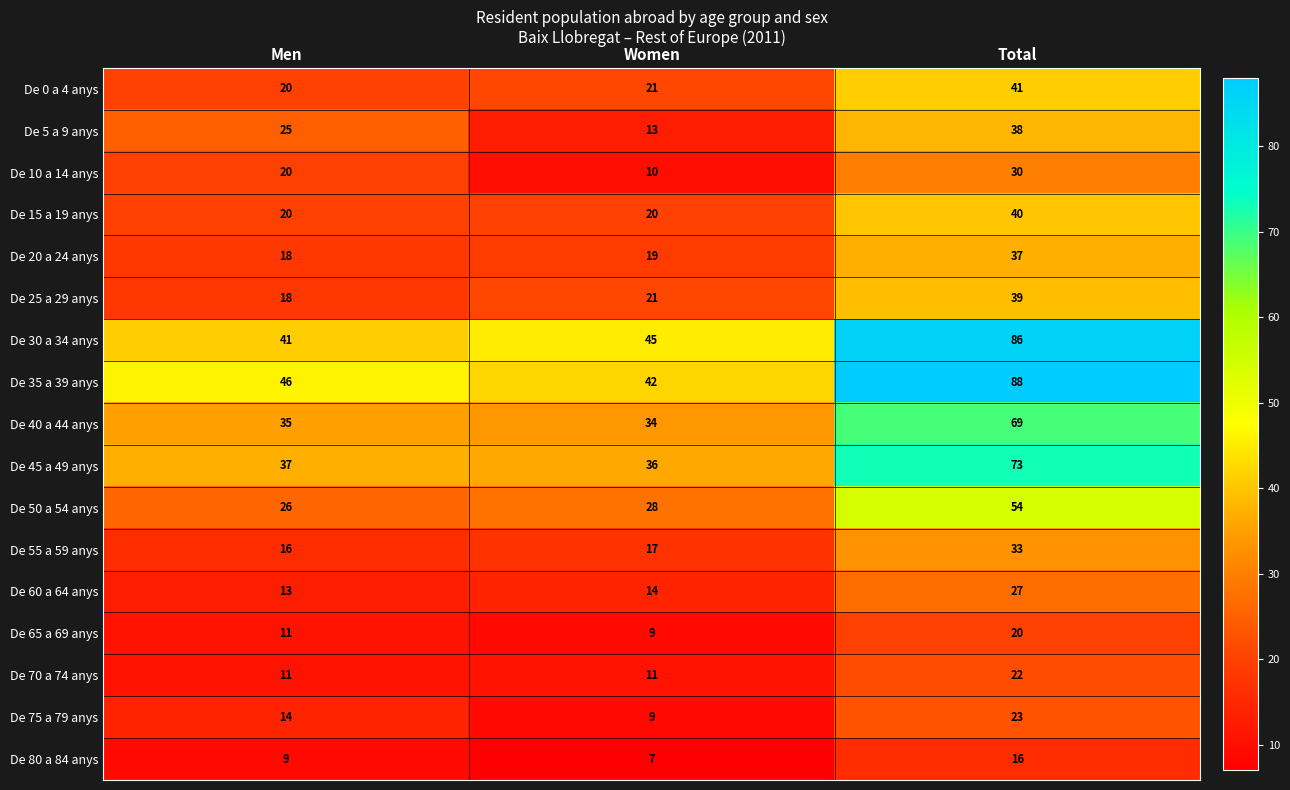

At Total, list the series in order from smallest to largest.

De 80 a 84 anys, De 65 a 69 anys, De 70 a 74 anys, De 75 a 79 anys, De 60 a 64 anys, De 10 a 14 anys, De 55 a 59 anys, De 20 a 24 anys, De 5 a 9 anys, De 25 a 29 anys, De 15 a 19 anys, De 0 a 4 anys, De 50 a 54 anys, De 40 a 44 anys, De 45 a 49 anys, De 30 a 34 anys, De 35 a 39 anys